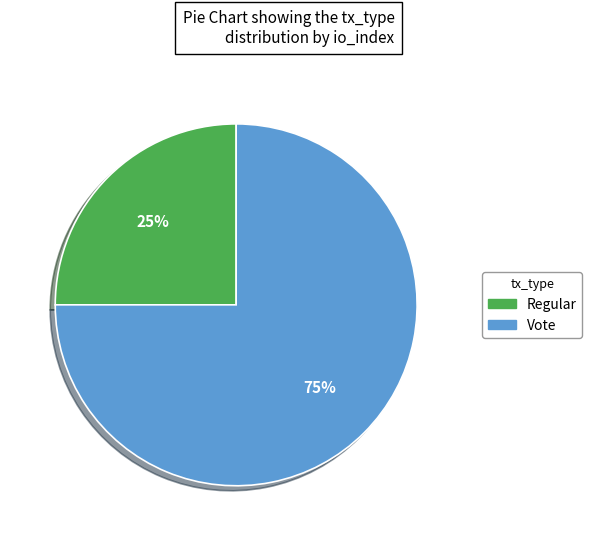

True or false: Vote accounts for 70% of the total.

False